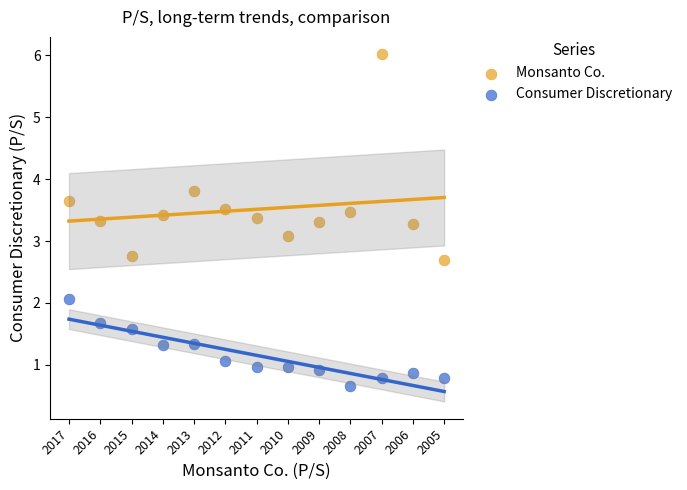

Which series has the largest Y range (max minus min)?

Monsanto Co.